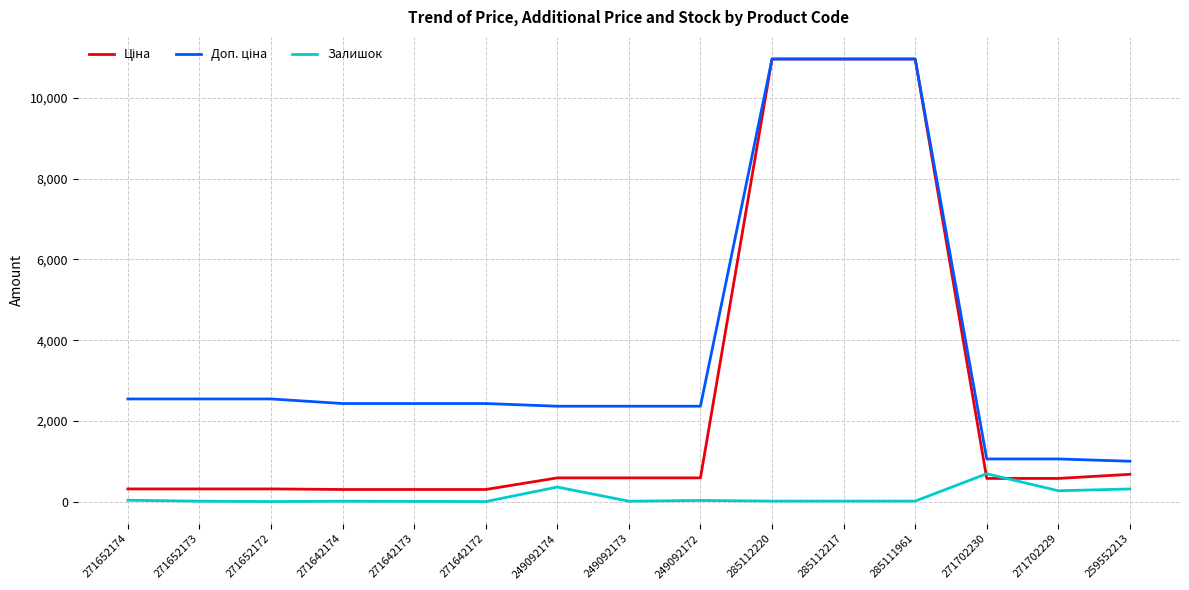

What is the highest value of the Залишок series?

694.0